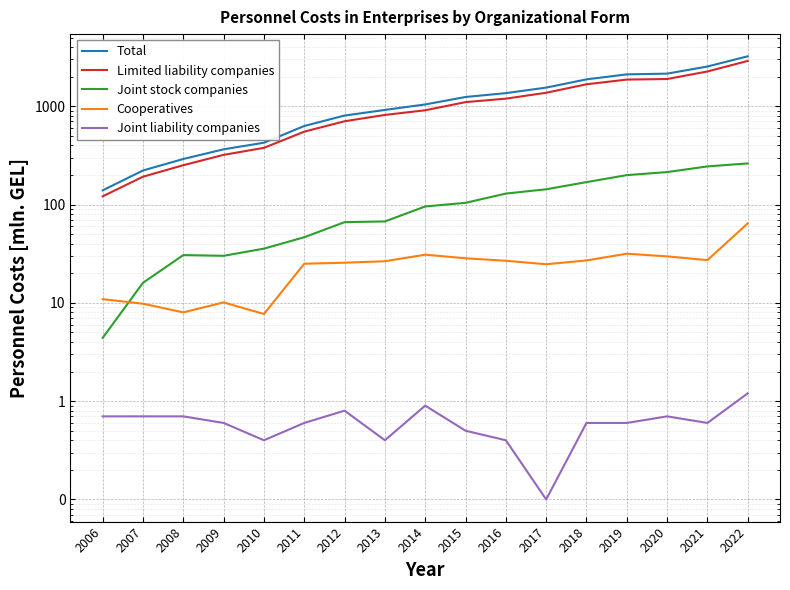

Between 2015 and 2006, which is larger?

2015